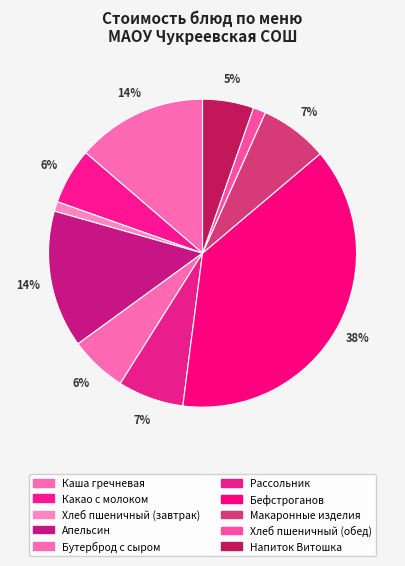

How many segments does this pie chart have?

10